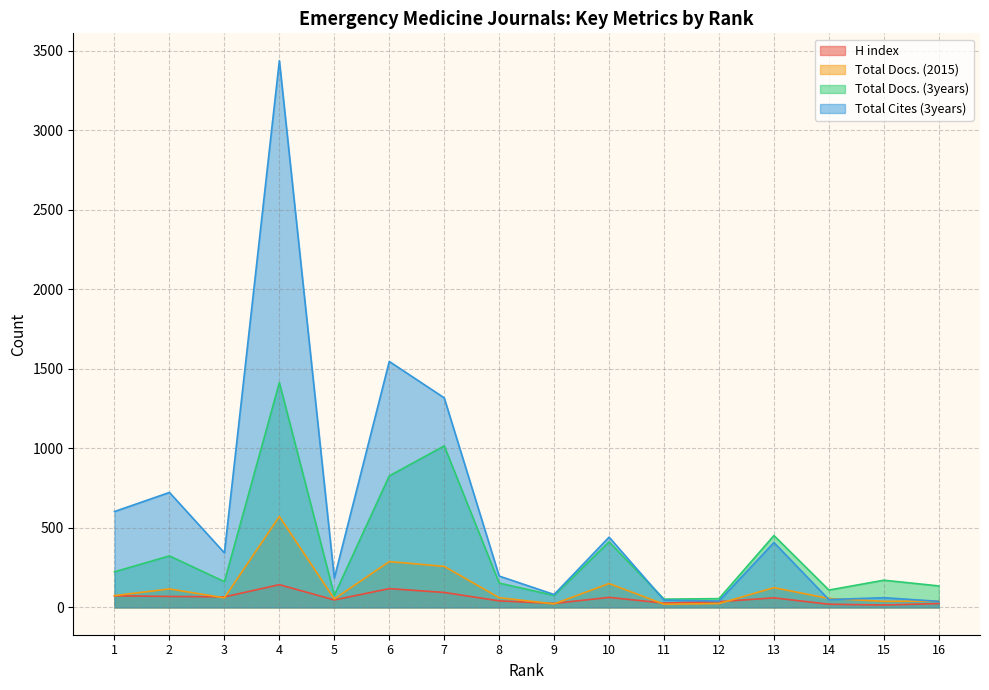

Which series has the largest total across all categories?

Total Cites (3years)